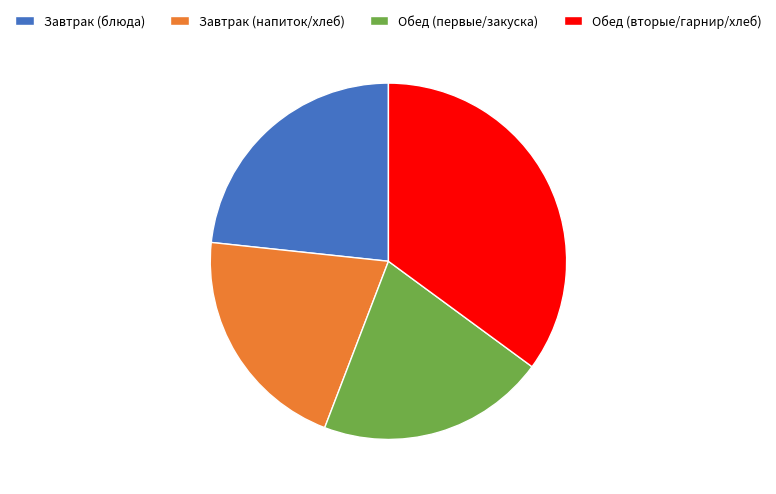

The Обед (первые/закуска) slice represents 29% of the pie. True or false?

False